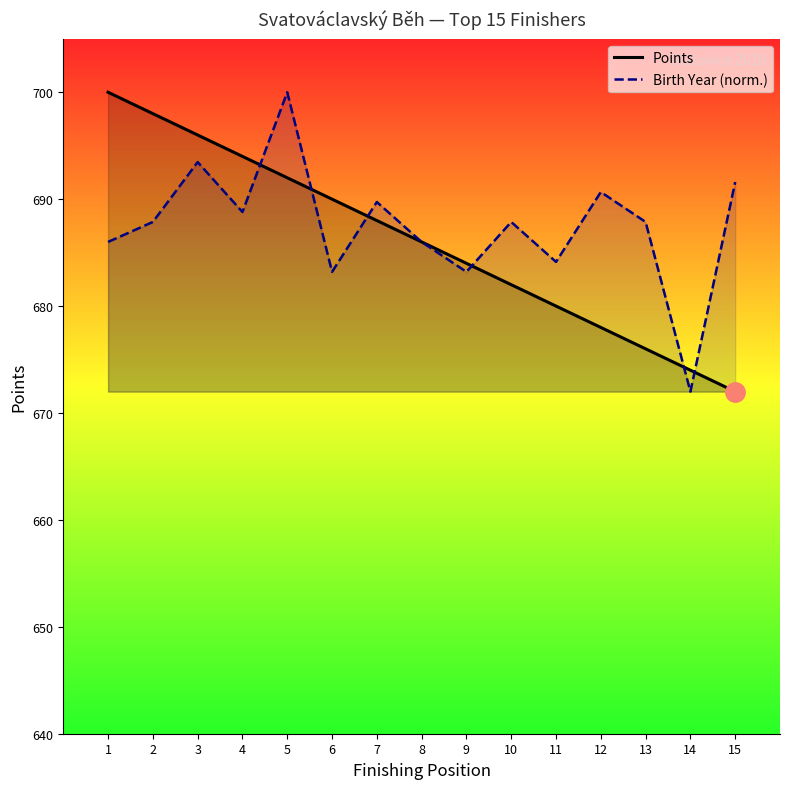

Rank the series by their maximum value, from highest to lowest.

Points, Birth Year (norm.)